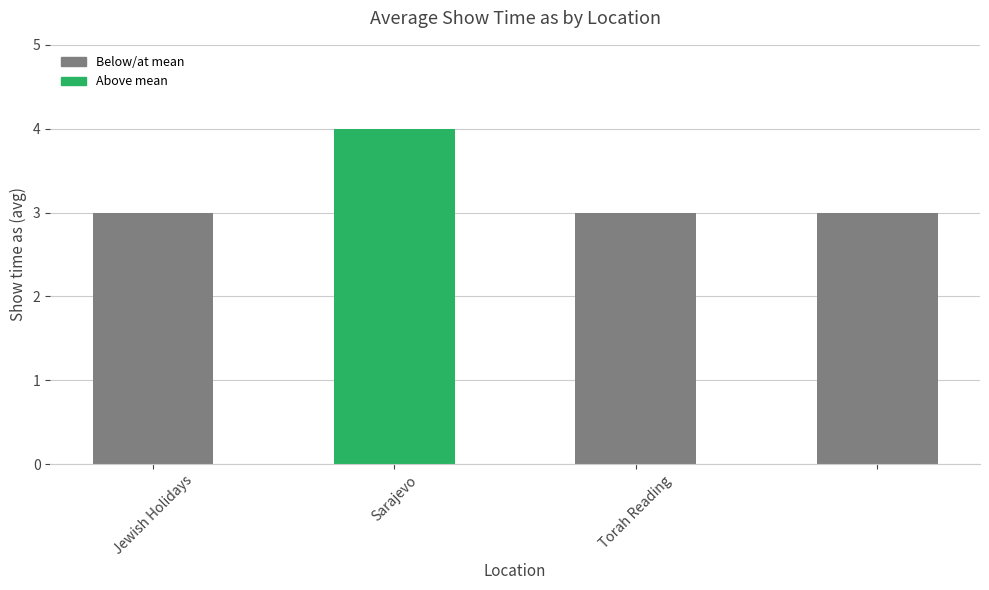

What is the minimum value shown in the chart?

3